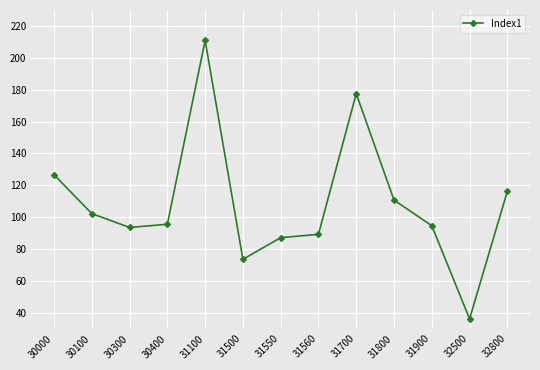

Where is the data nearest to the value 123?

30000